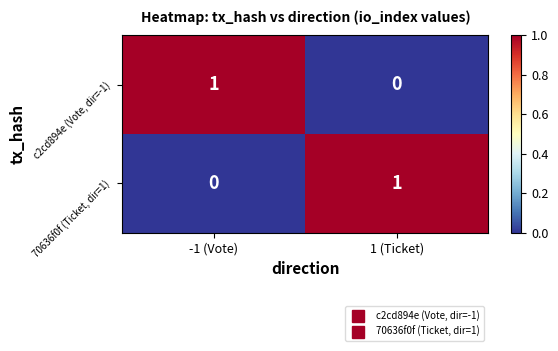

Count the number of categories in the chart.

2